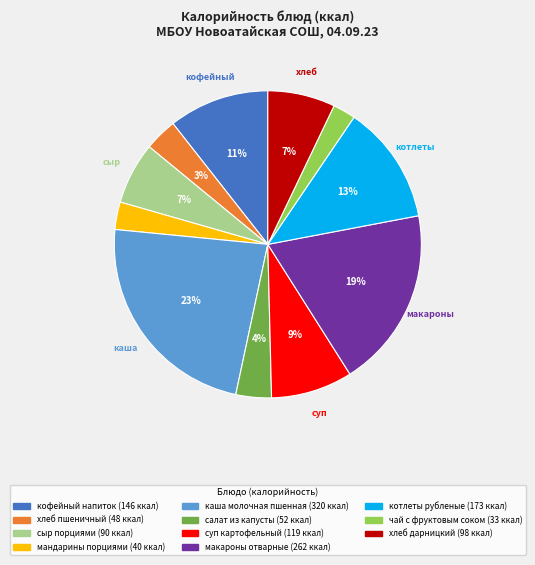

Is there any slice that represents more than half of the pie?

No